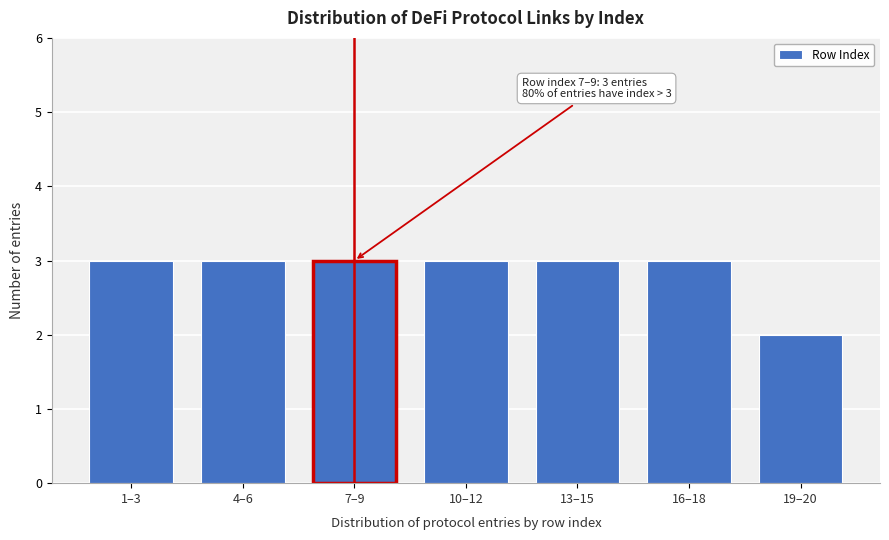

Reading right to left, list all the values displayed in this chart.

19–20=2	16–18=3	13–15=3	10–12=3	7–9=3	4–6=3	1–3=3